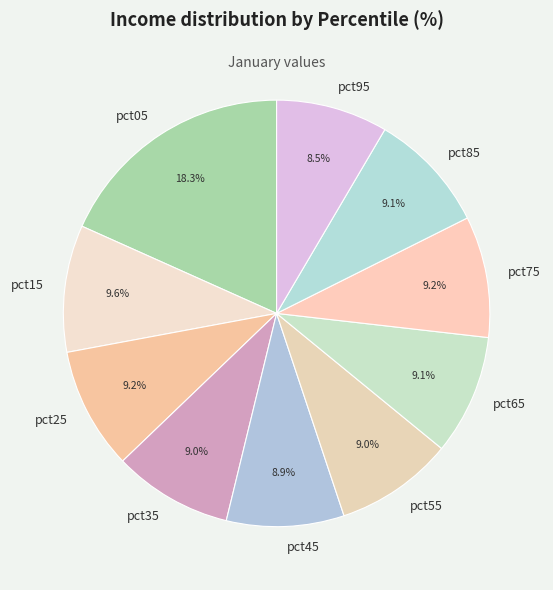

What portion of the pie excludes pct95?

91.5%